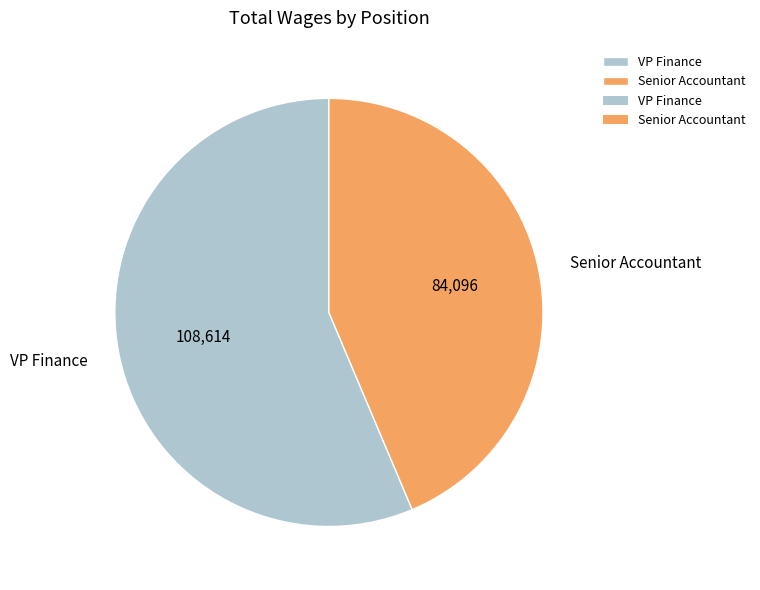

Count the number of slices in the pie.

2